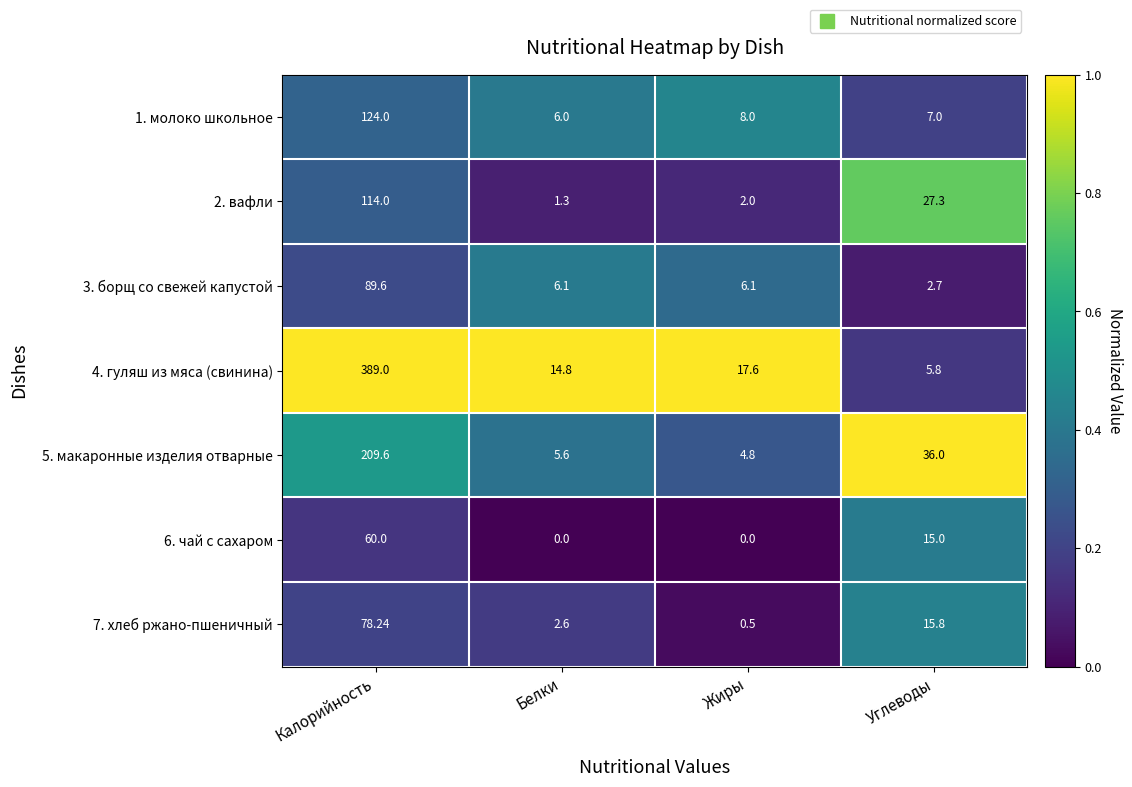

What is the spread (max minus min) of values at Жиры?

17.6